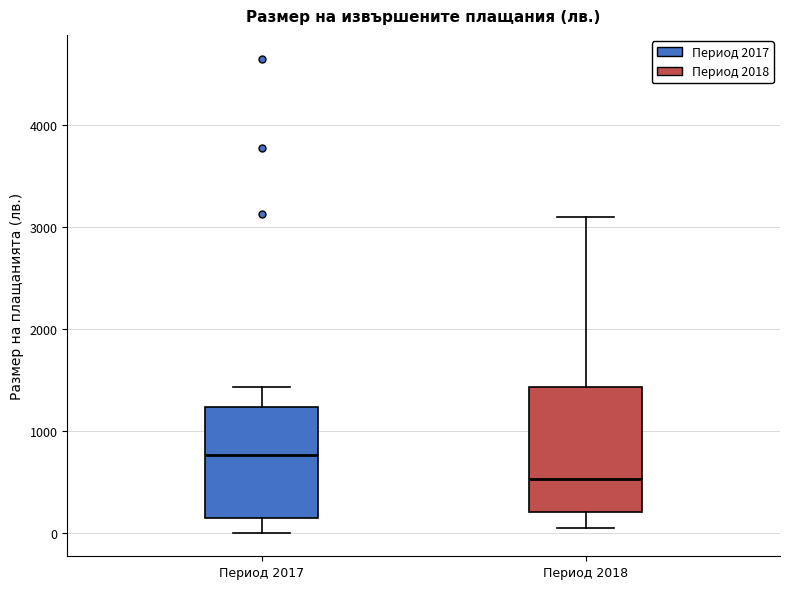

Which box's median line is the lowest?

Период 2018